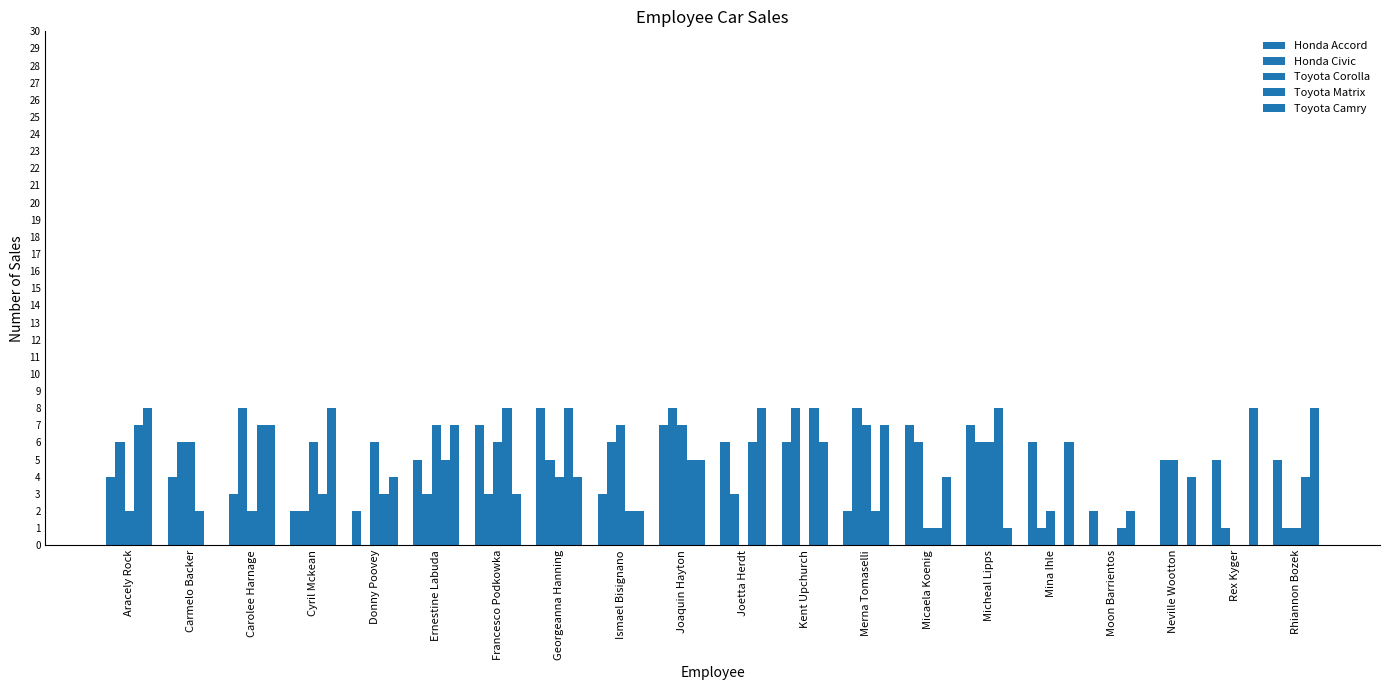

What is the difference between the highest and lowest values at Carmelo Backer?

6